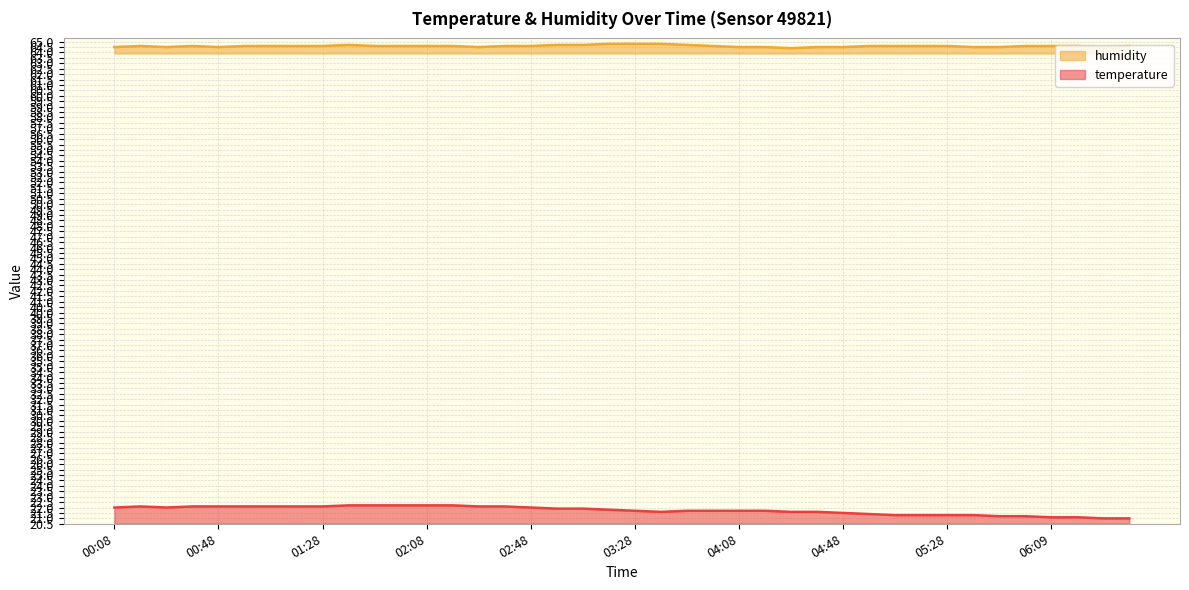

True or false: temperature has more than 1 points higher than both neighbors.

False